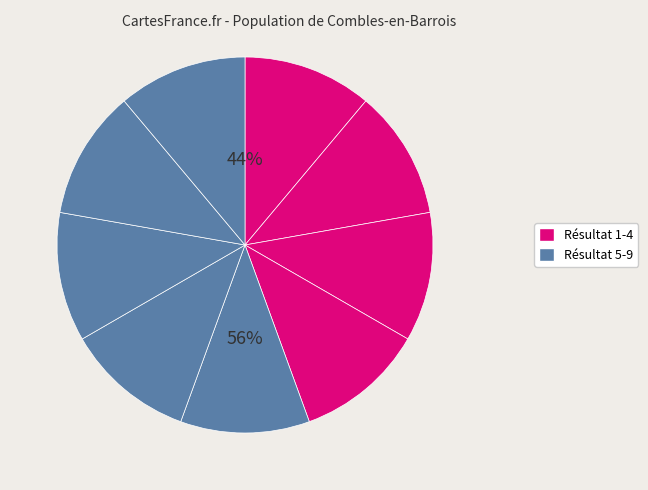

Does Result 8 account for over 50% of the chart?

No